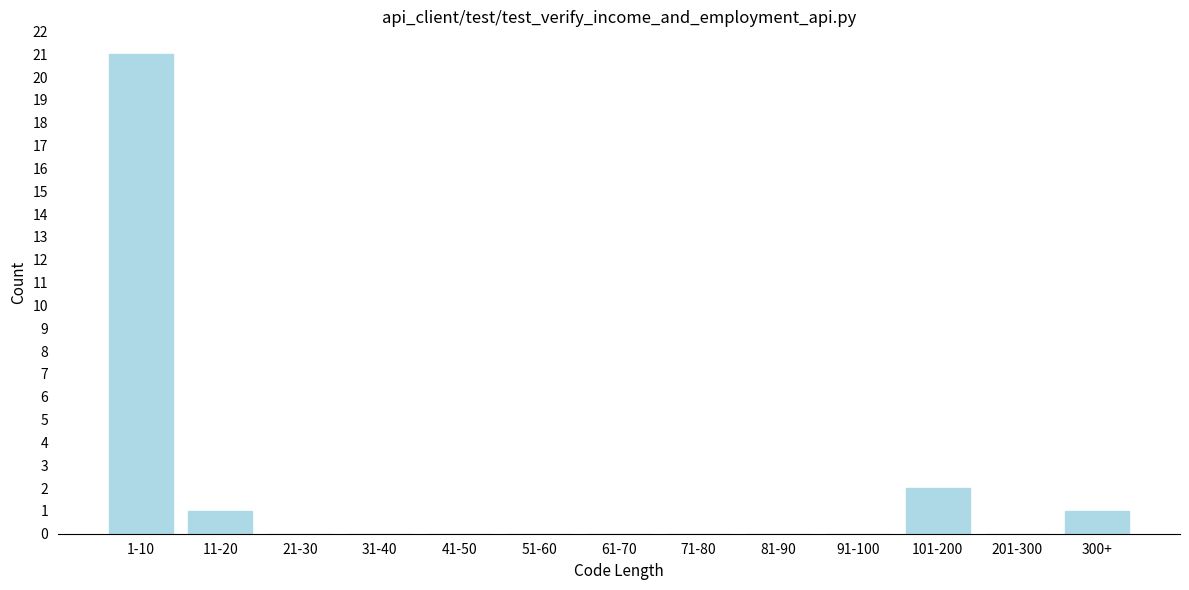

Reading left to right, list all the values displayed in this chart.

1-10=21	11-20=1	21-30=0	31-40=0	41-50=0	51-60=0	61-70=0	71-80=0	81-90=0	91-100=0	101-200=2	201-300=0	300+=1